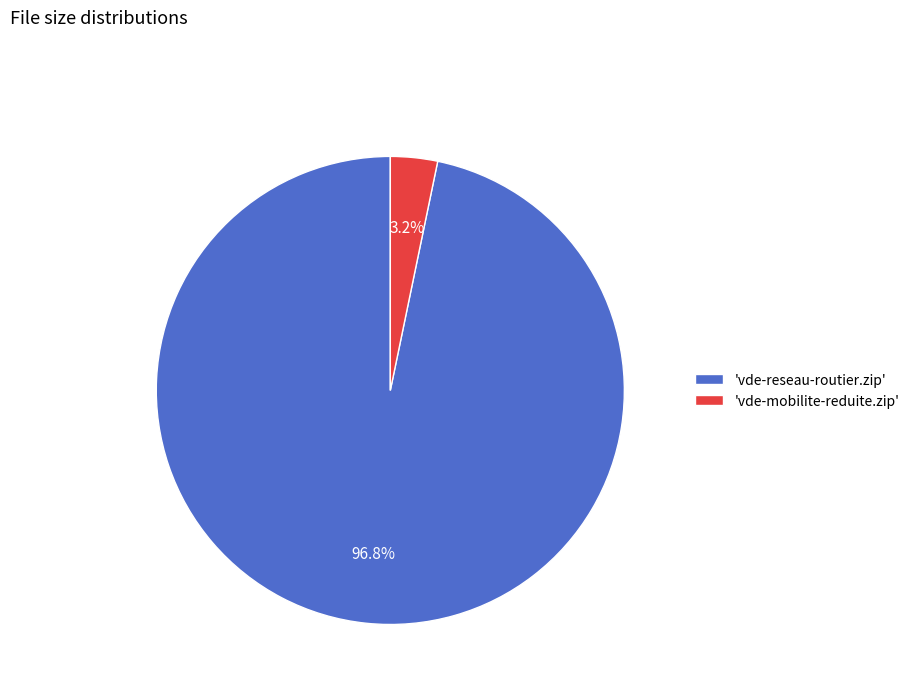

Rank the categories by value from highest to lowest.

'vde-reseau-routier.zip', 'vde-mobilite-reduite.zip'